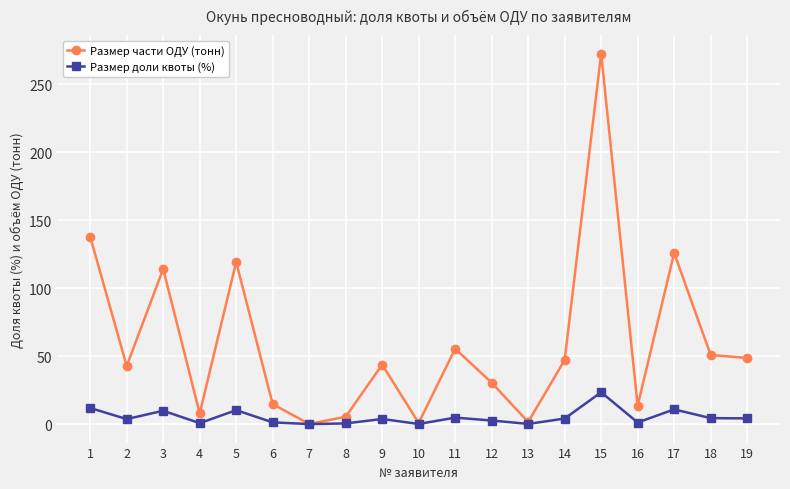

Does the chart have visible grid lines?

Yes